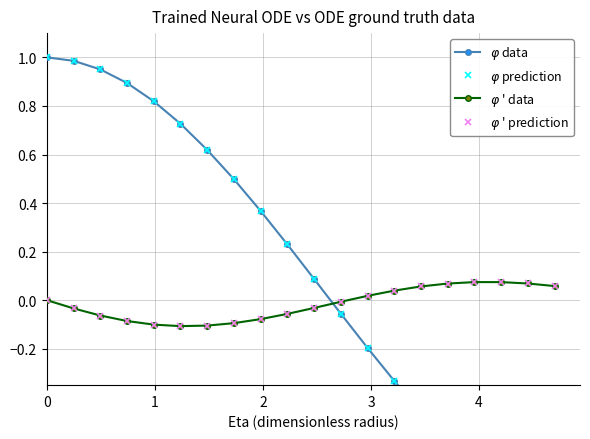

In $\varphi$ ' prediction, how many points are higher than both neighbors (excluding endpoints)?

1